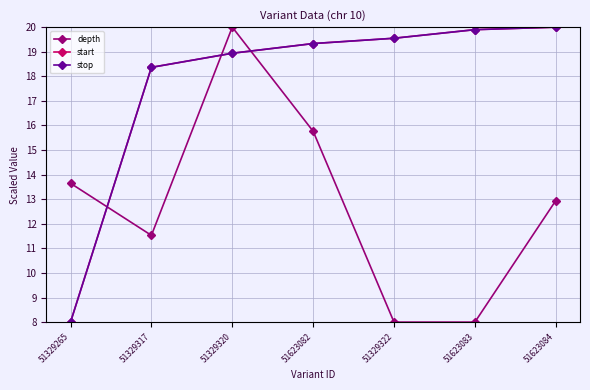

Is it true that depth equals 13.6 at 51329265?

True